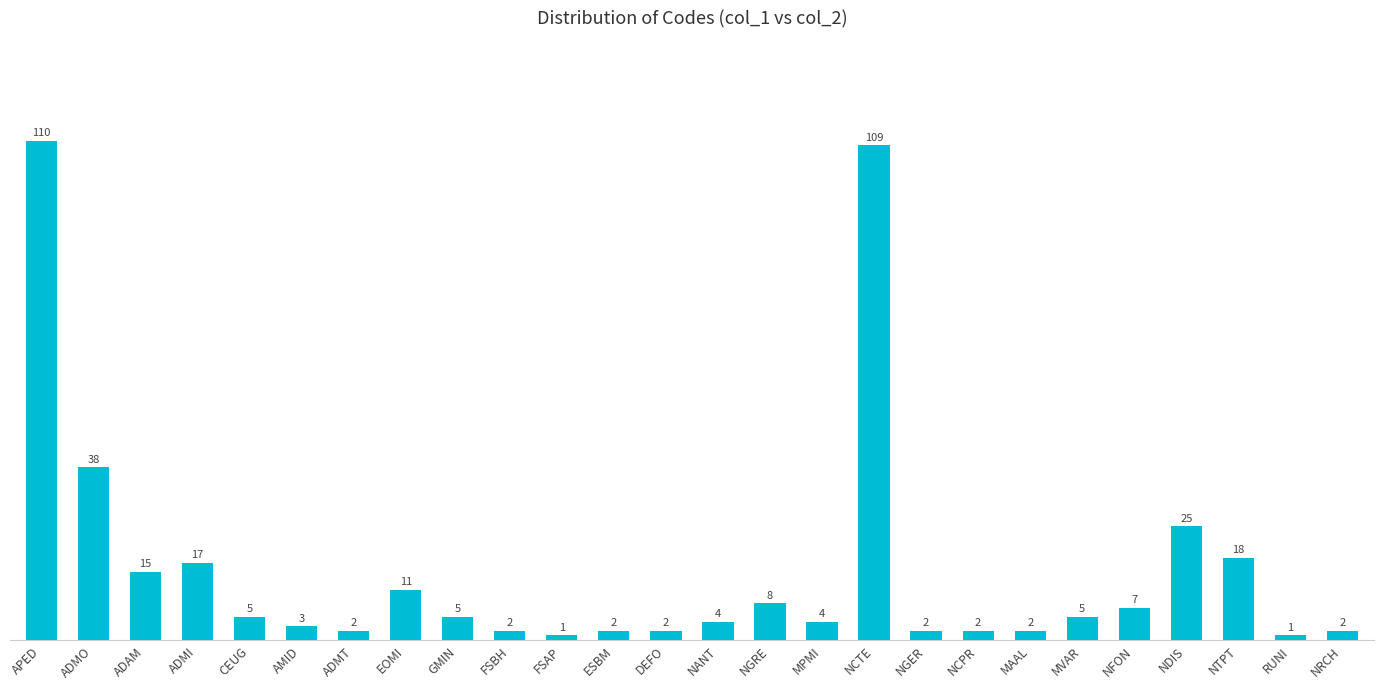

Where does the data first go above 5?

APED